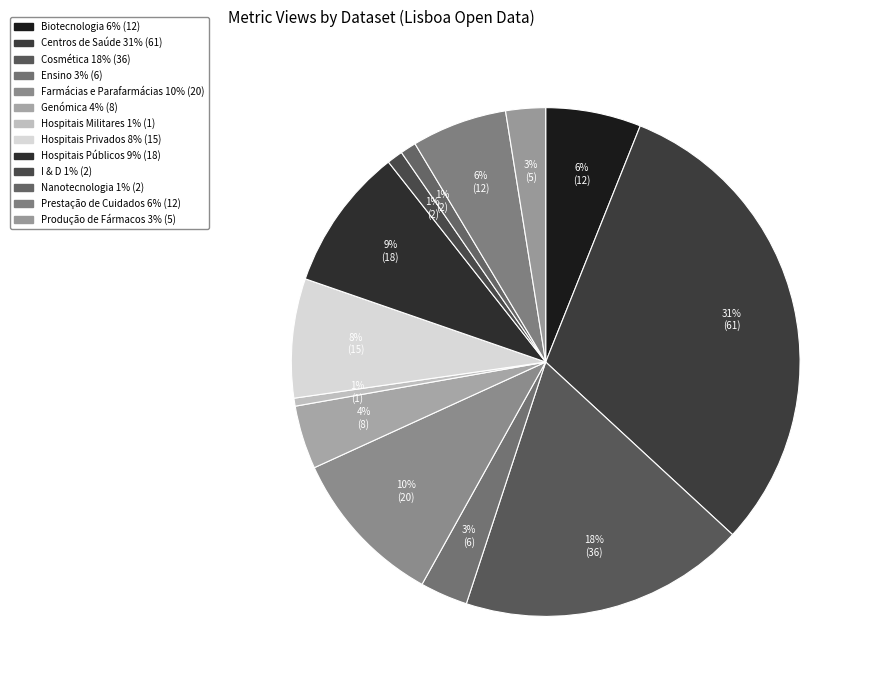

How many slices are in this pie chart?

13